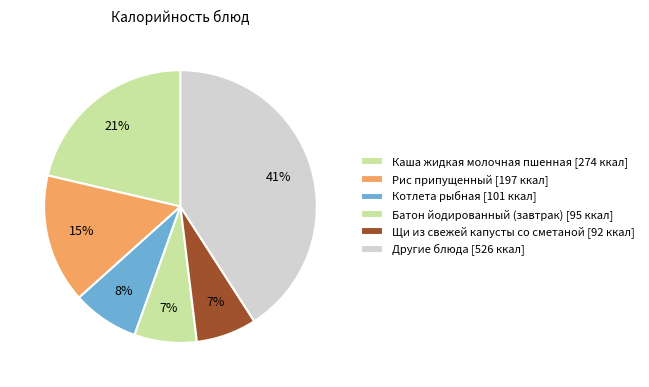

How many slices are in this pie chart?

6